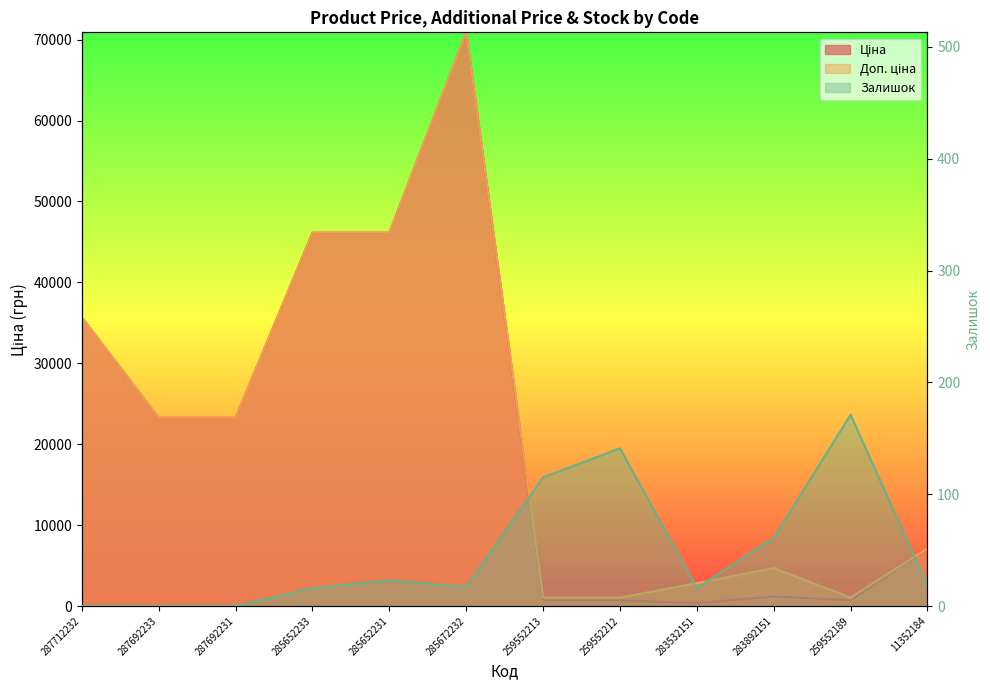

The value of Залишок at 285672232 is 4.6. True or false?

False